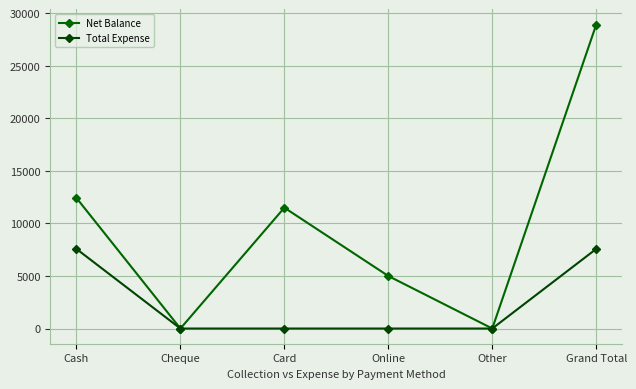

What is the difference between the highest and lowest values at Cash?

4850